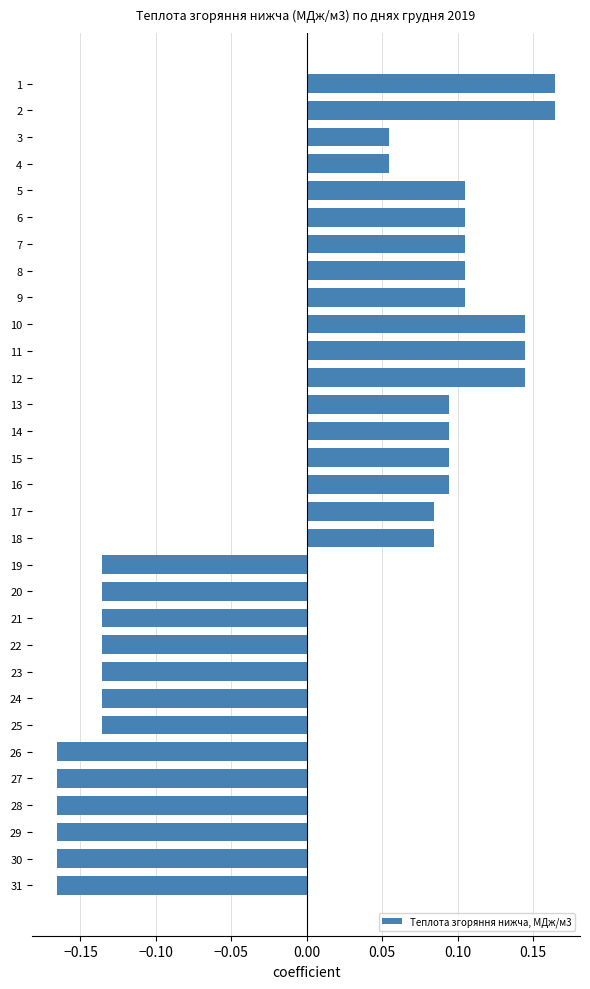

The chart shows a value of 0.2 at 13. True or false?

False